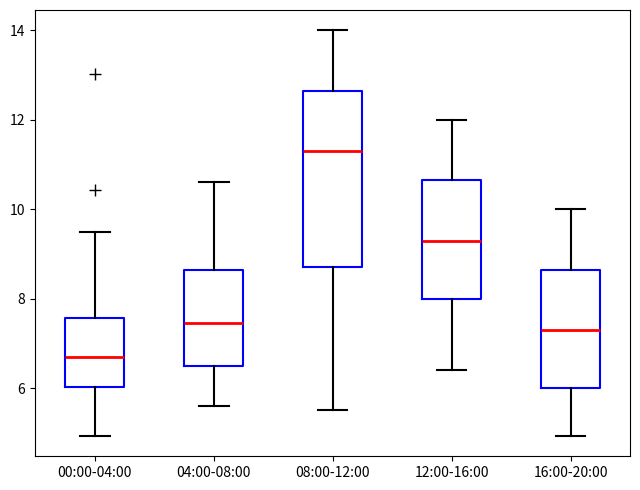

Reading left to right, transcribe this box plot: for each box, give where its median line is, the range the box spans, and where its two whiskers end, as read against the y-axis. The values are not printed on the chart, so give them approximately, as read against the axis.

00:00-04:00: median 6.6, box 6.0 to 7.6, whiskers 5.0 to 9.6
04:00-08:00: median 7.4, box 6.6 to 8.6, whiskers 5.6 to 10.6
08:00-12:00: median 11.4, box 8.8 to 12.6, whiskers 5.6 to 14.0
12:00-16:00: median 9.4, box 8.0 to 10.6, whiskers 6.4 to 12.0
16:00-20:00: median 7.4, box 6.0 to 8.6, whiskers 5.0 to 10.0